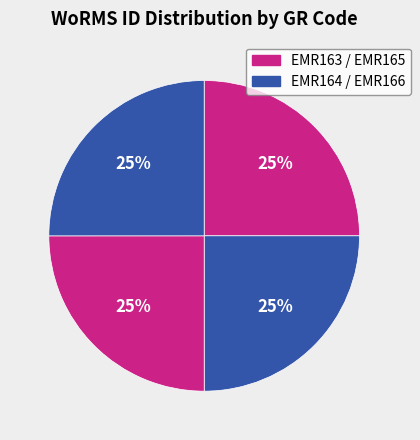

How many segments does this pie chart have?

4